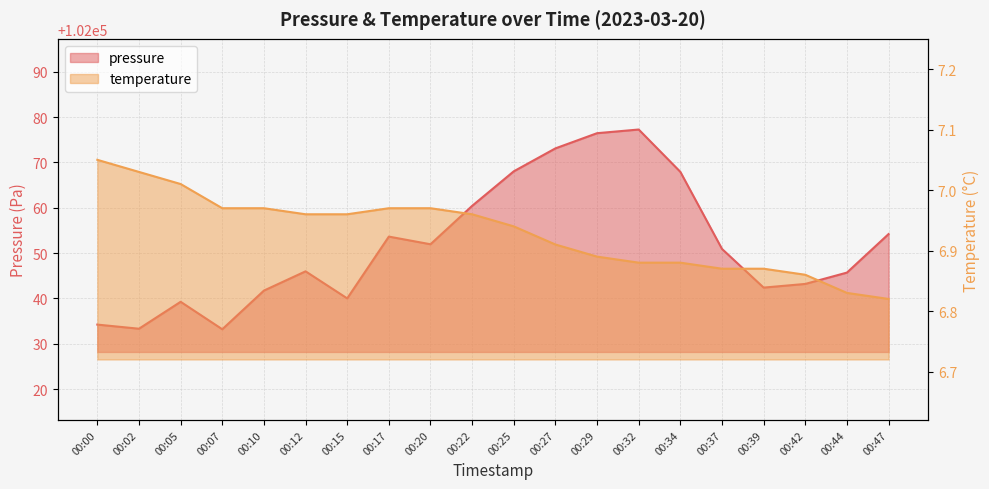

What is the average value of the pressure series?

102051.6